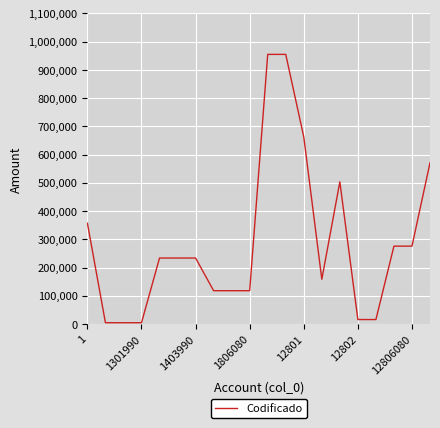

What is the difference between the maximum and minimum values?

950102.1